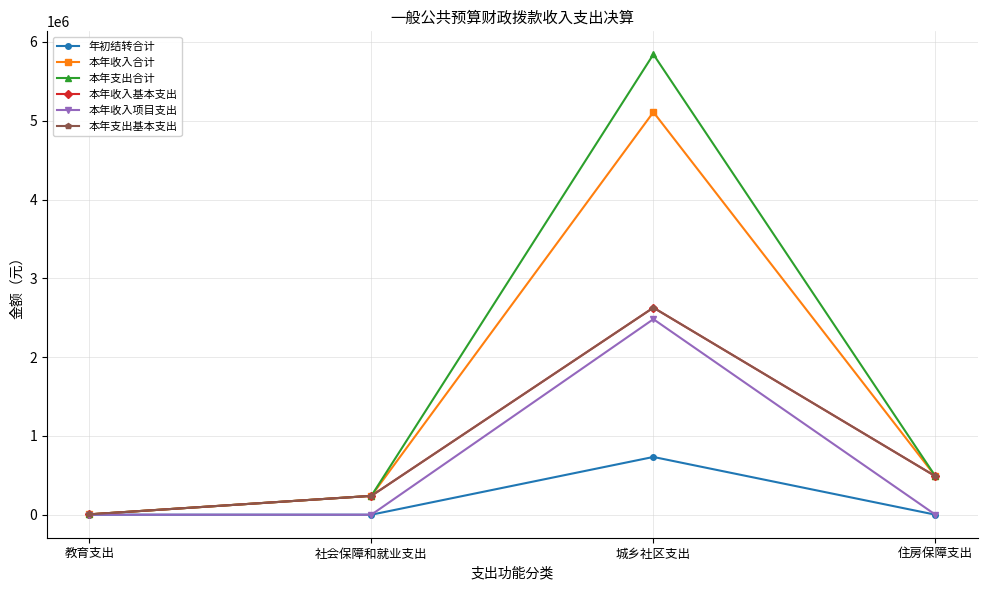

At 住房保障支出, list the series in order from largest to smallest.

本年收入合计, 本年支出合计, 本年收入基本支出, 本年支出基本支出, 年初结转合计, 本年收入项目支出